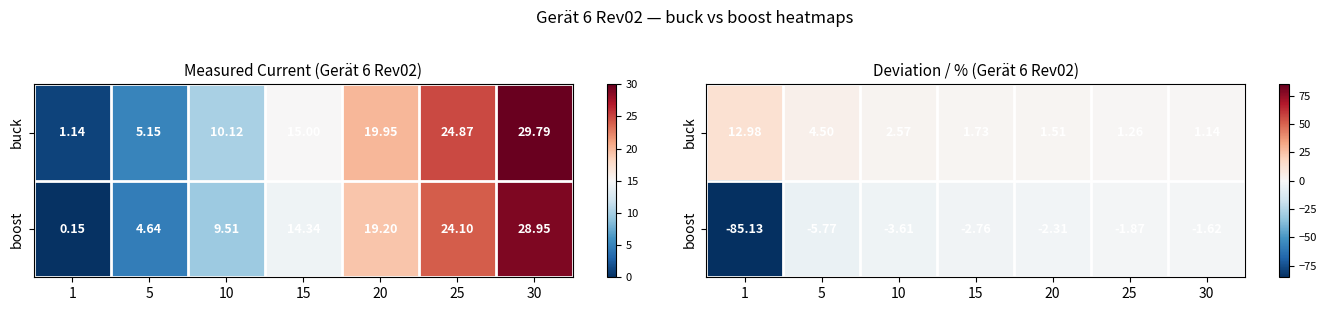

What is the total value across all series at 15?

-1.0